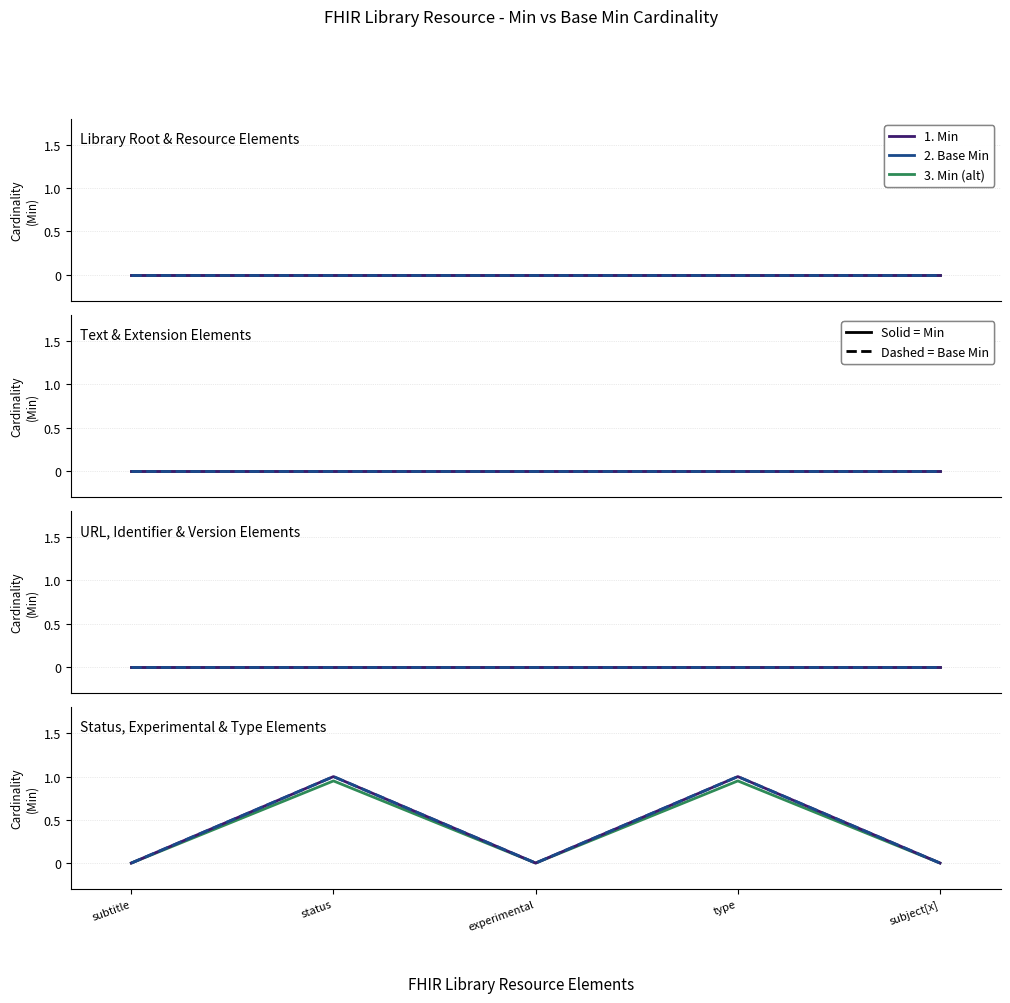

Between subtitle and status, which series saw the biggest shift?

Min